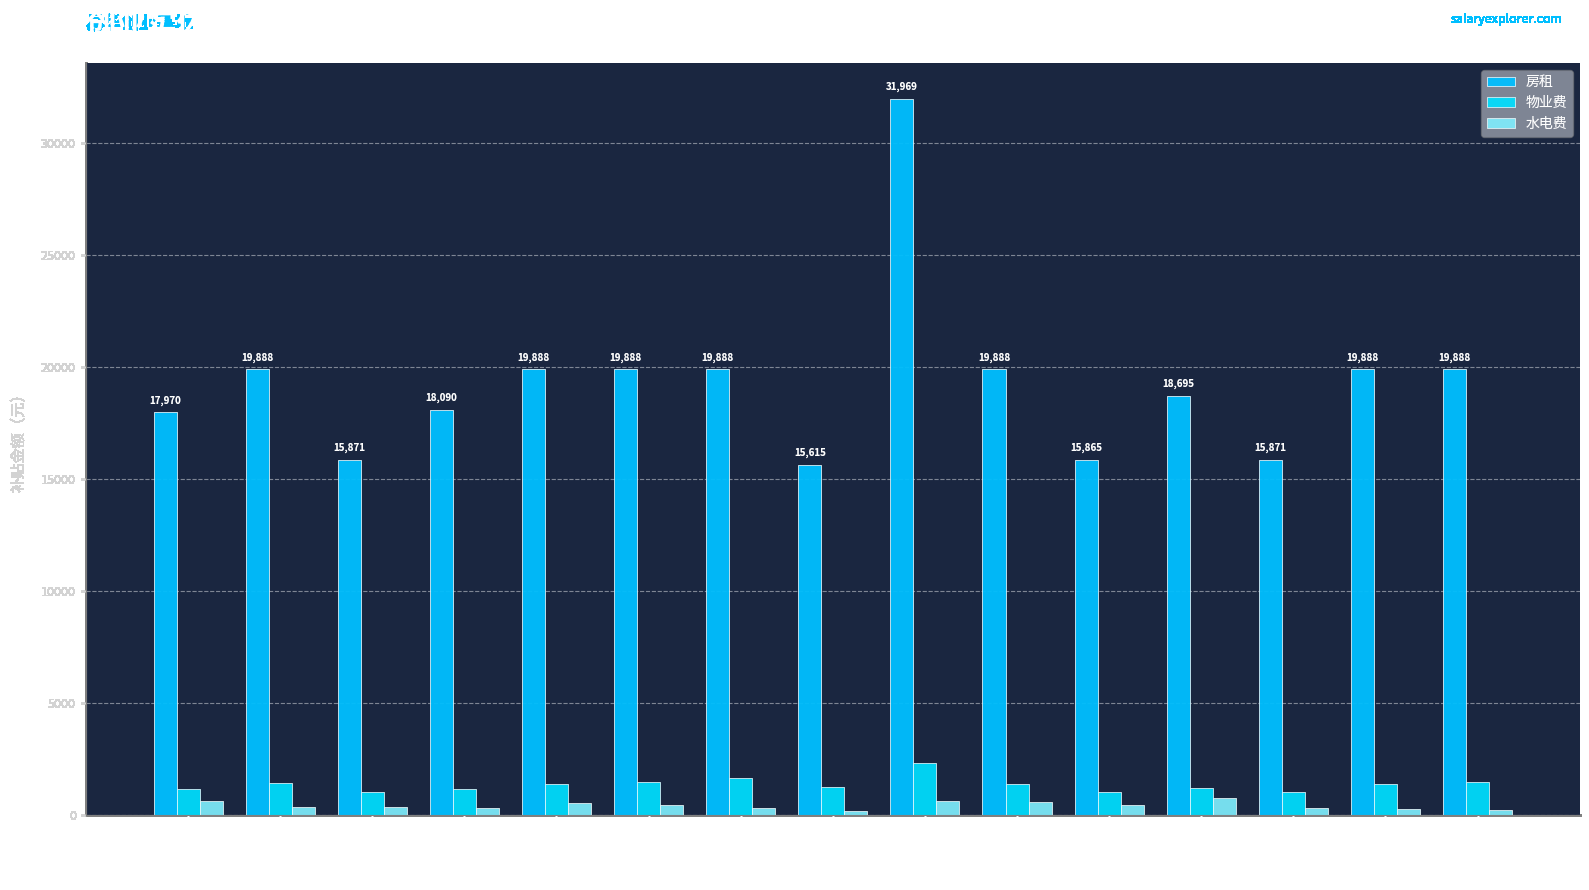

What is the average value of the 水电费 series?

441